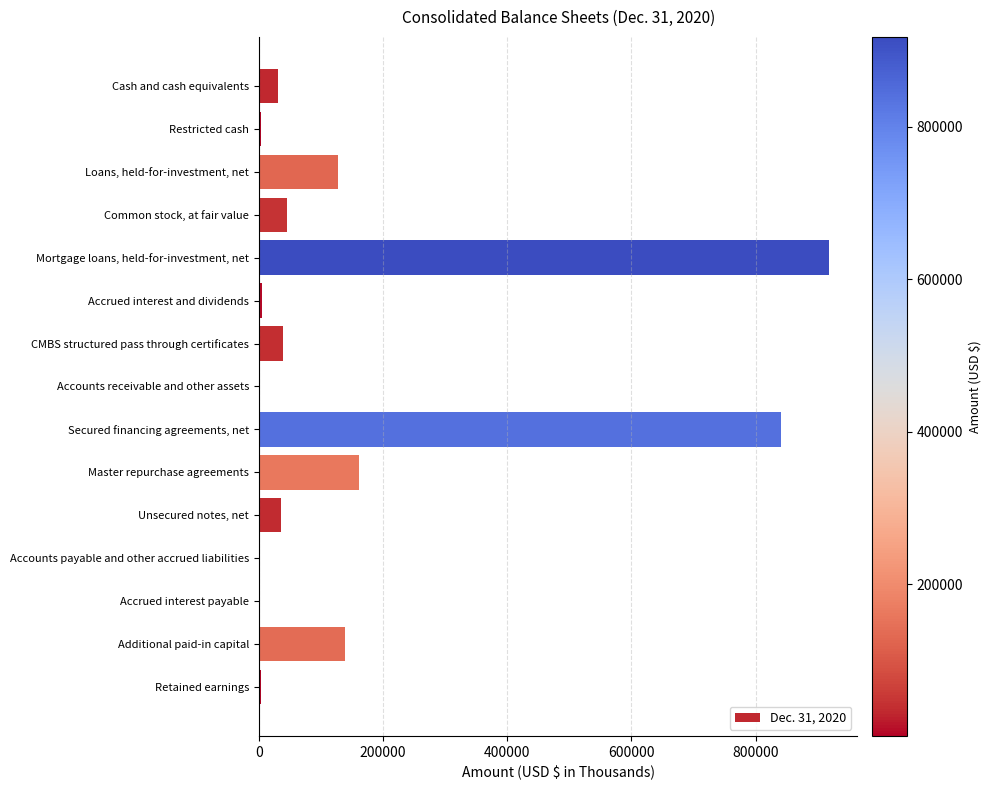

Which has a higher value, Common stock, at fair value or Accounts receivable and other assets?

Common stock, at fair value